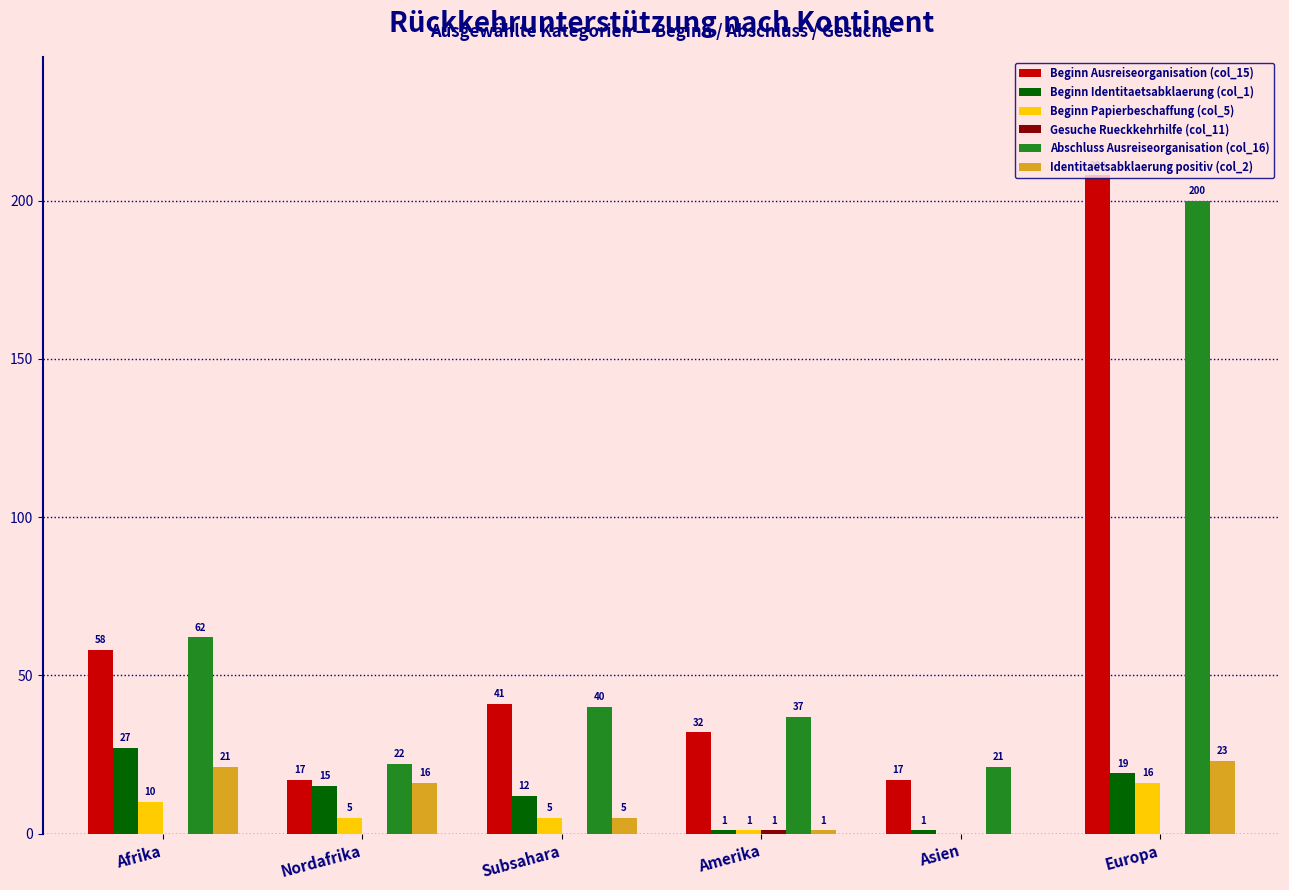

At which category is the sum across all series the highest?

Europa